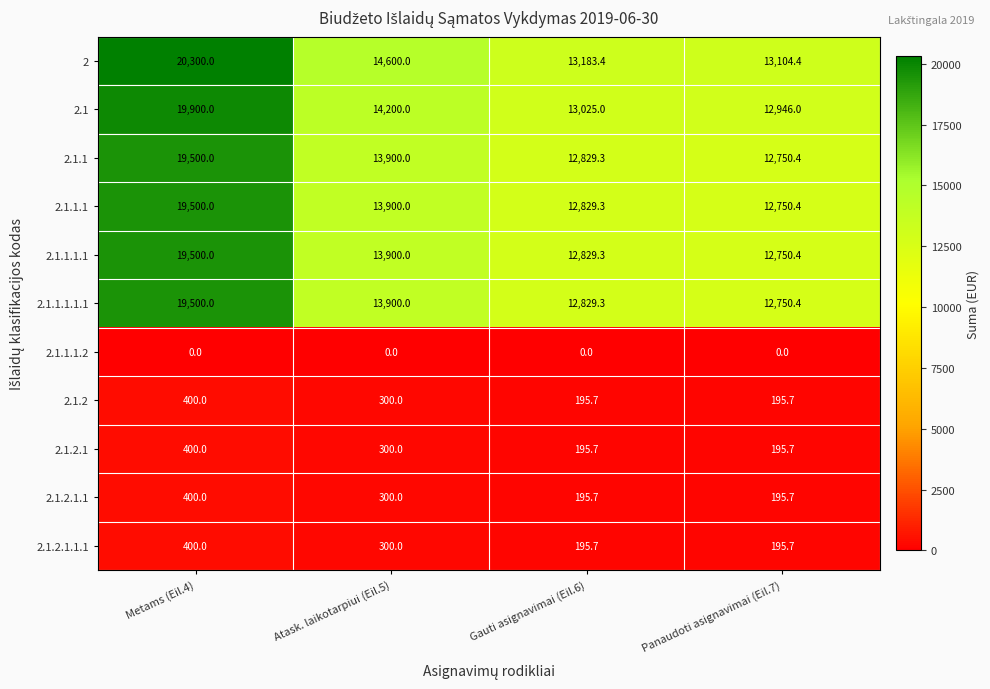

How many series are shown in this chart?

11